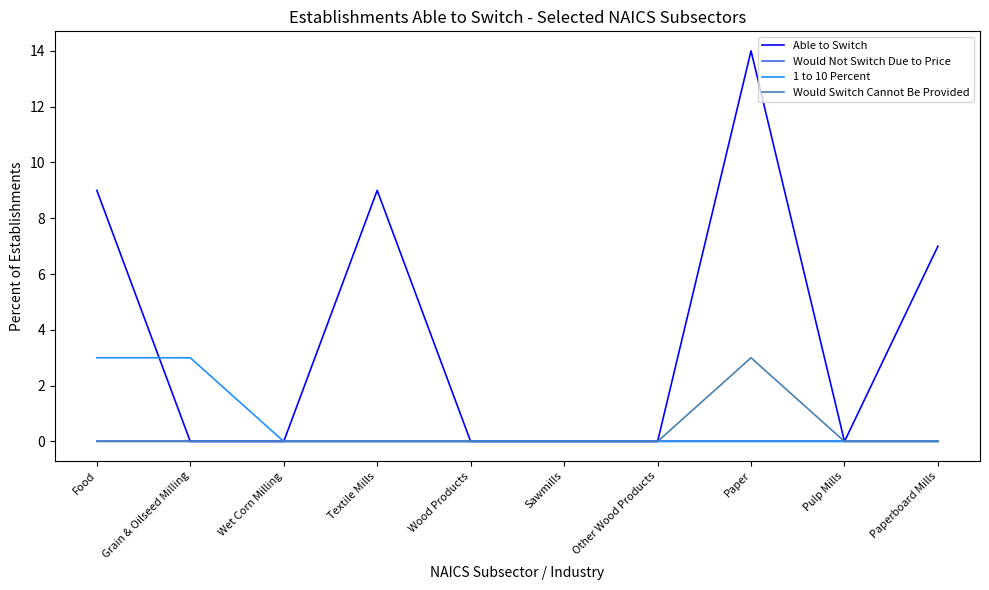

What position from the left is Food?

1